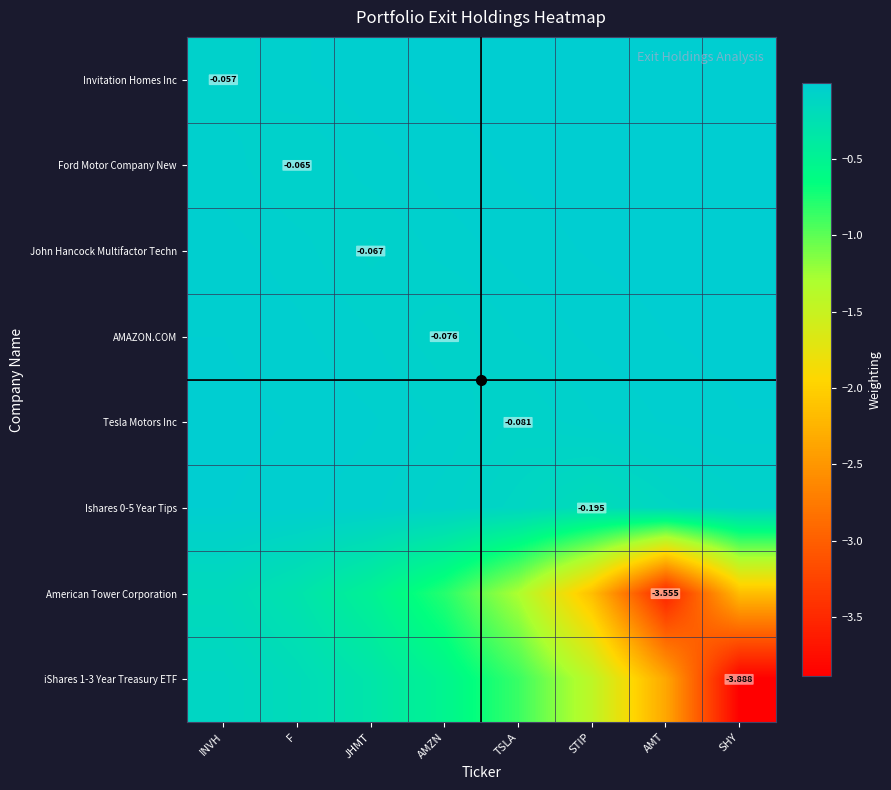

Where is iShares 1-3 Year Treasury ETF nearest to the value -2?

AMT